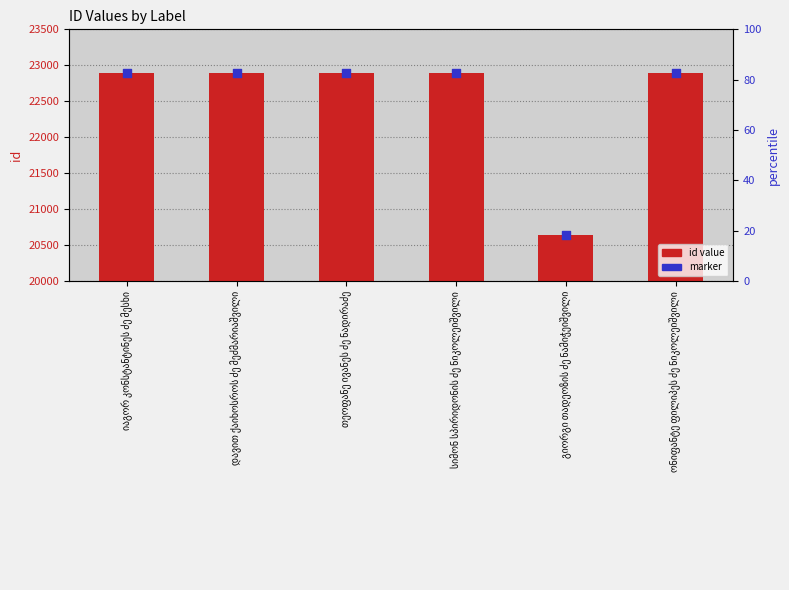

Which series has the largest Y range (max minus min)?

id value